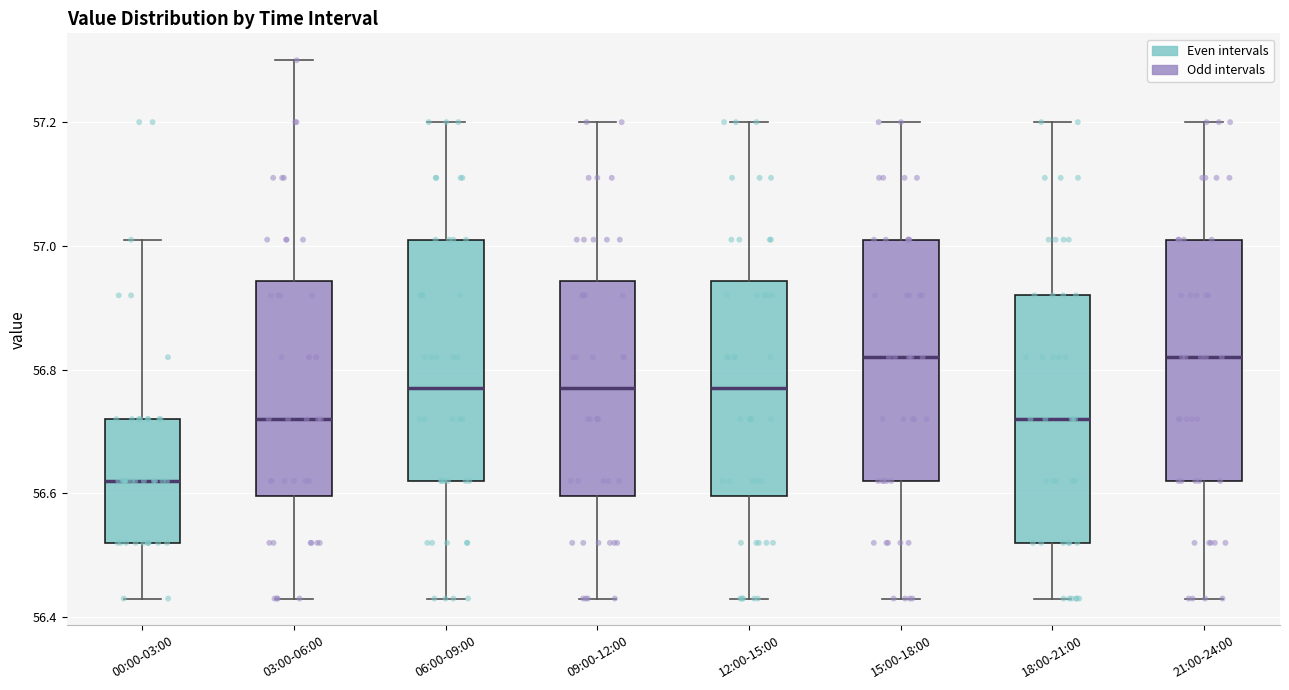

Where does the upper whisker of the box for 03:00-06:00 end on the y-axis? The values are not printed on the chart, so give them approximately, as read against the axis.

57.30